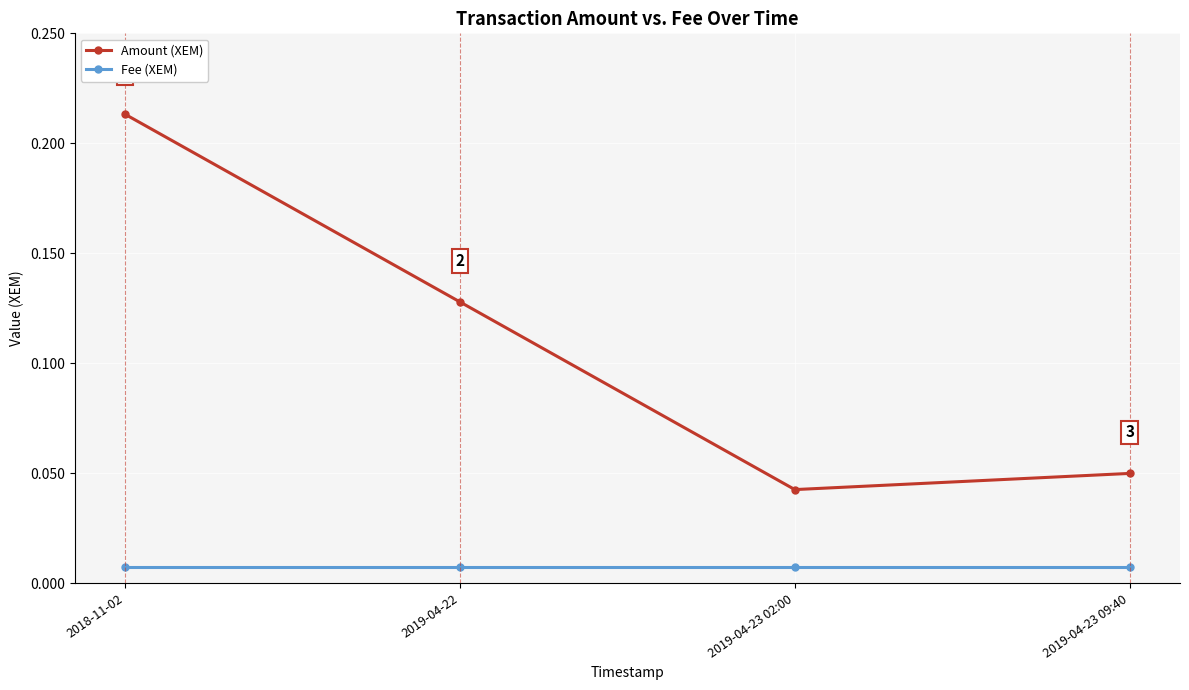

True or false: Fee (XEM) has more than 1 interior local peaks.

False